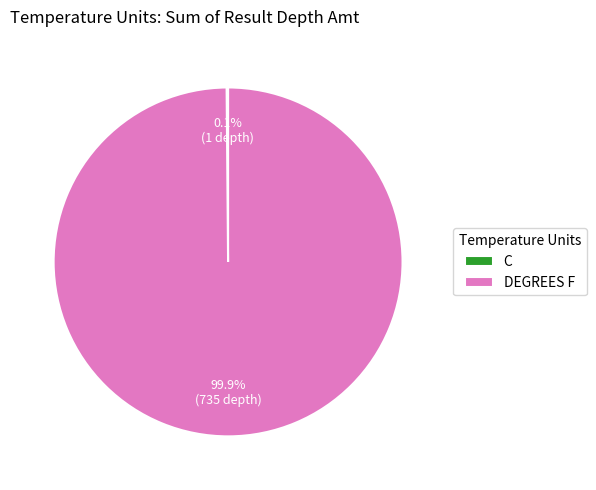

What is the largest slice in the pie chart?

DEGREES F